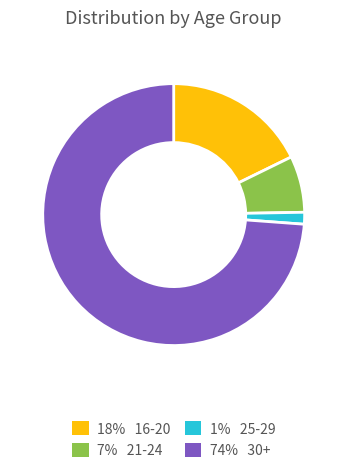

Does any single category account for the majority?

Yes